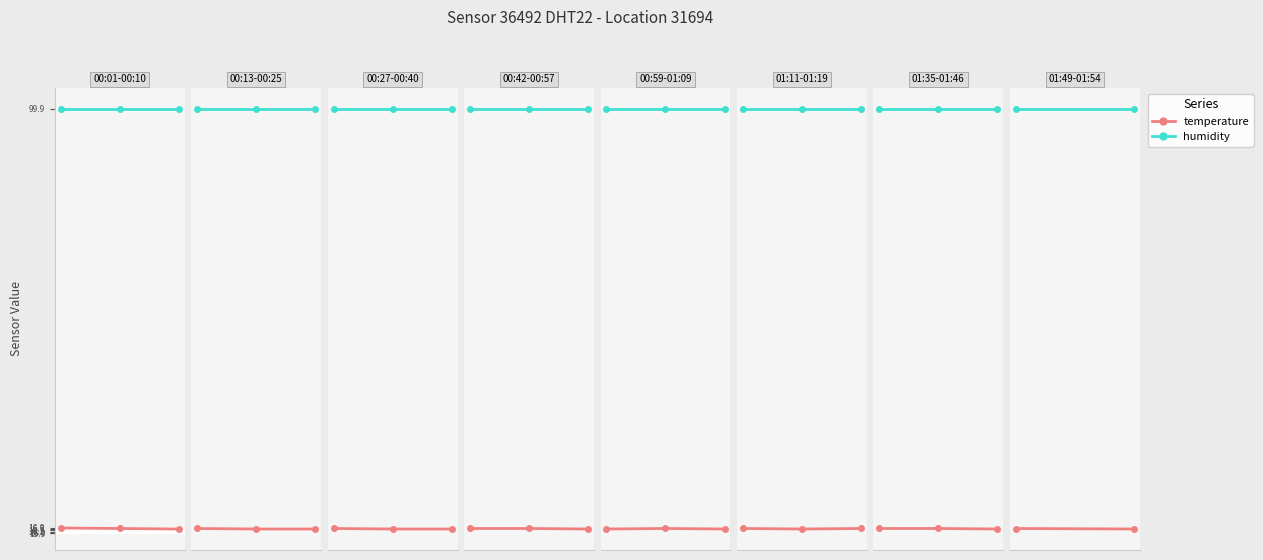

Rank the series at 1 from lowest to highest value.

temperature, humidity